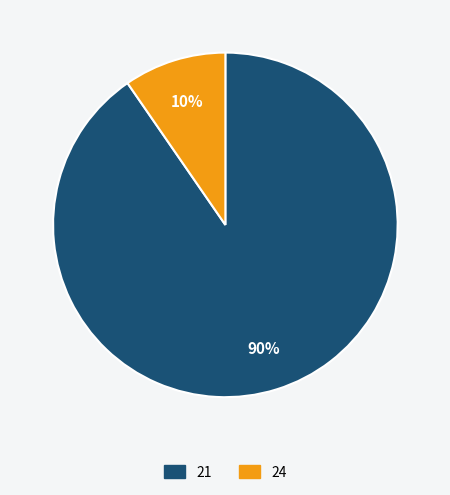

Count the number of slices in the pie.

2